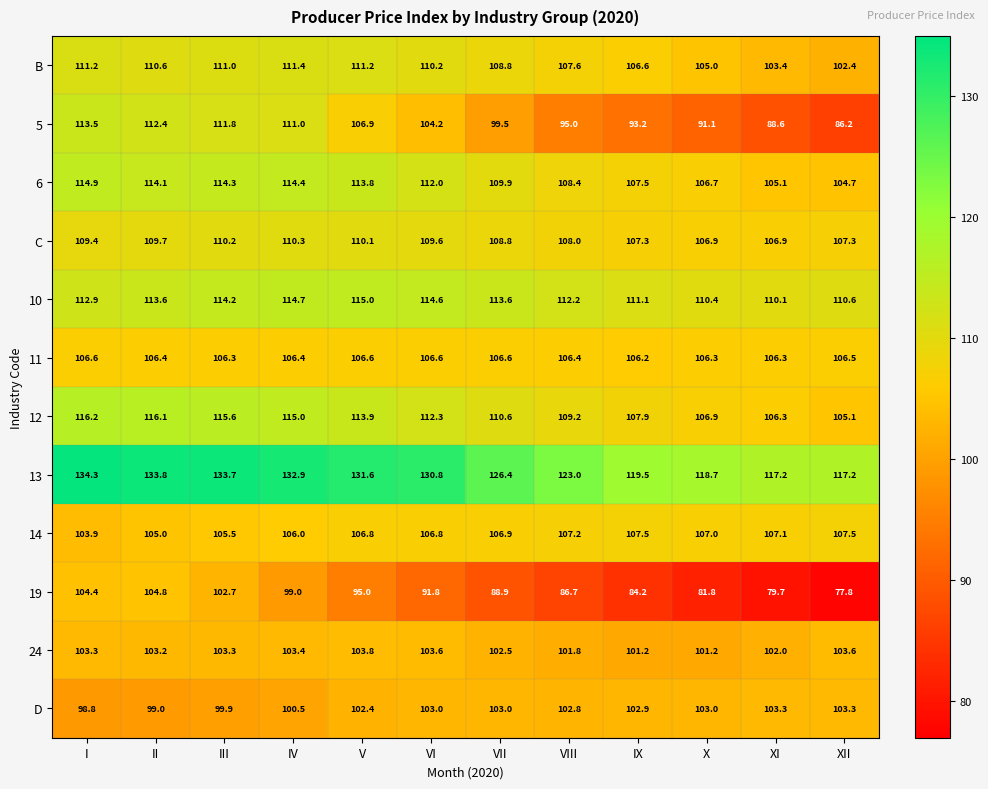

Which label corresponds to the smallest value in the chart?

XII